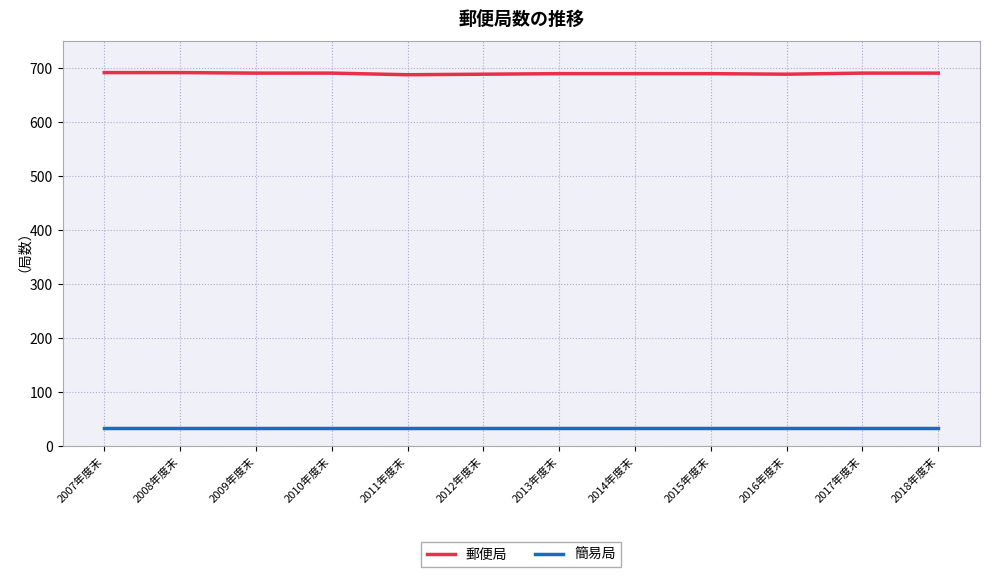

What is the sum of the 郵便局 values at 2012年度末 and 2010年度末?

1380